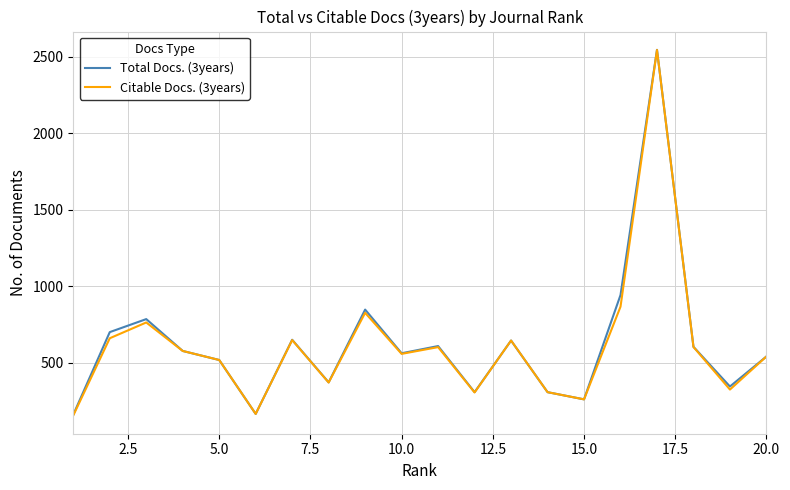

What is the greatest value displayed?

2544